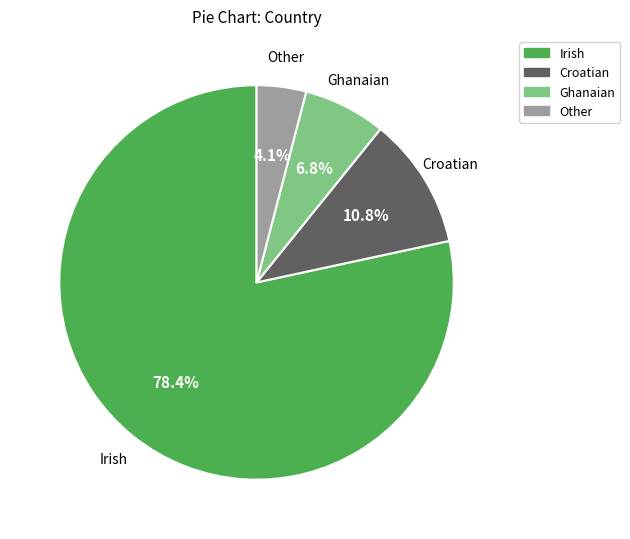

Count the number of slices in the pie.

4